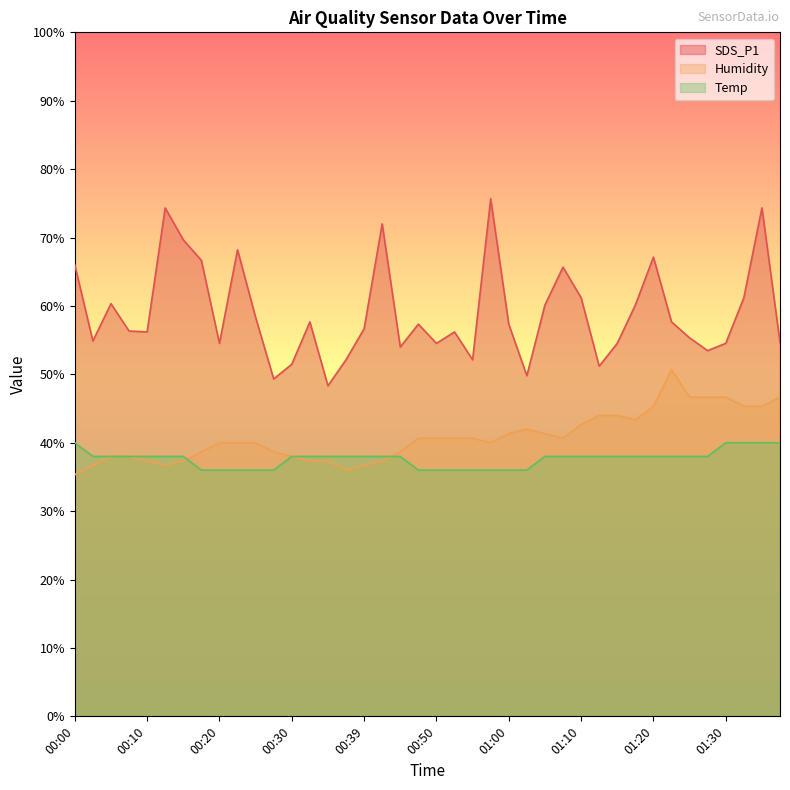

At 00:32, list the series in order from largest to smallest.

SDS_P1, Temp, Humidity